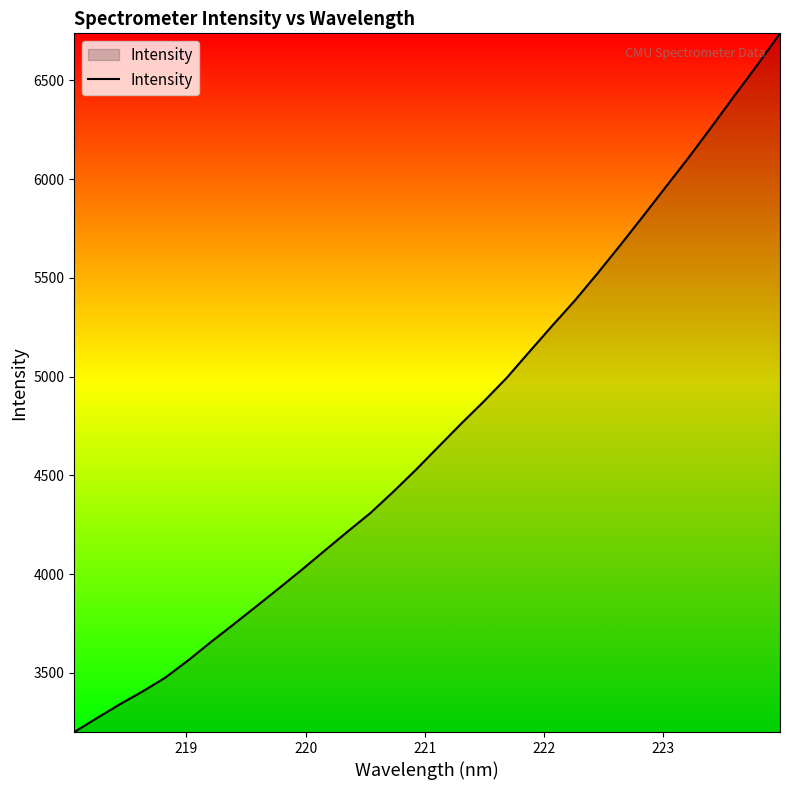

Does the chart have visible grid lines?

No